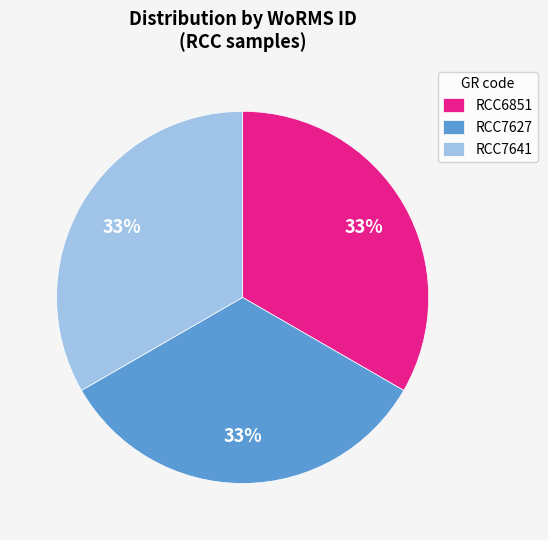

Is there a majority slice in this chart?

No